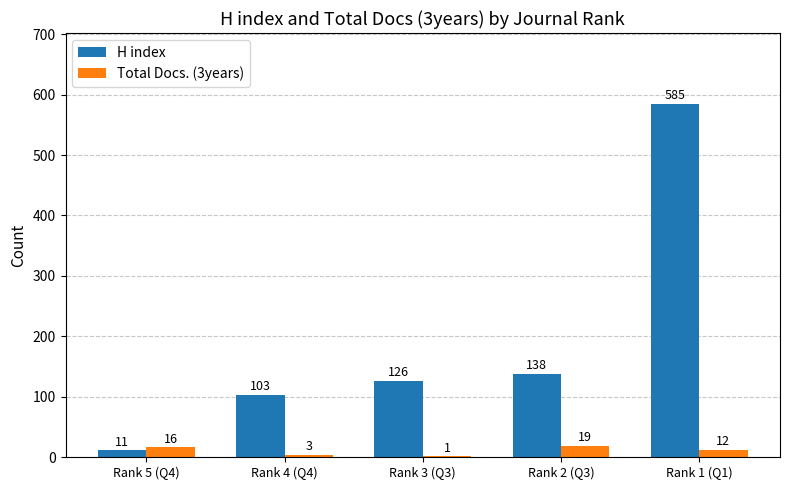

Between Rank 3 (Q3) and Rank 1 (Q1), which series saw the biggest shift?

H index